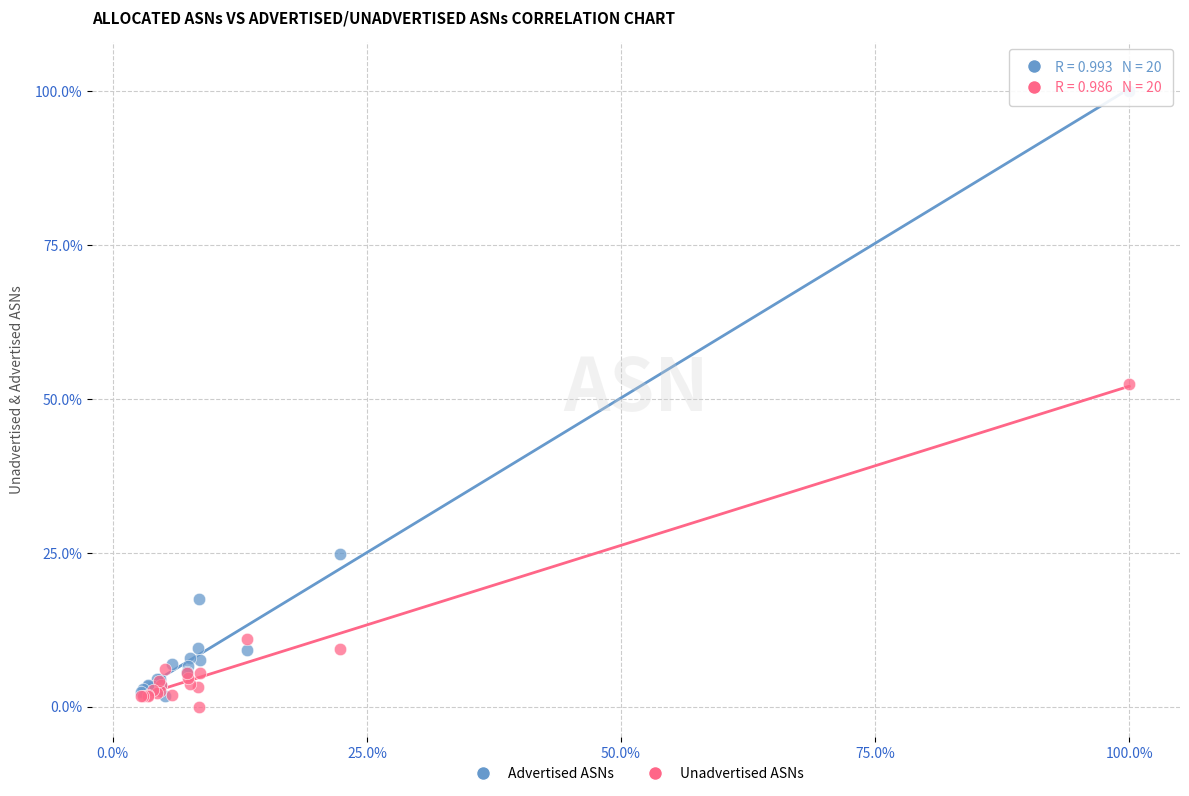

In the Advertised ASNs series, what Y value is closest to 50?

24.8